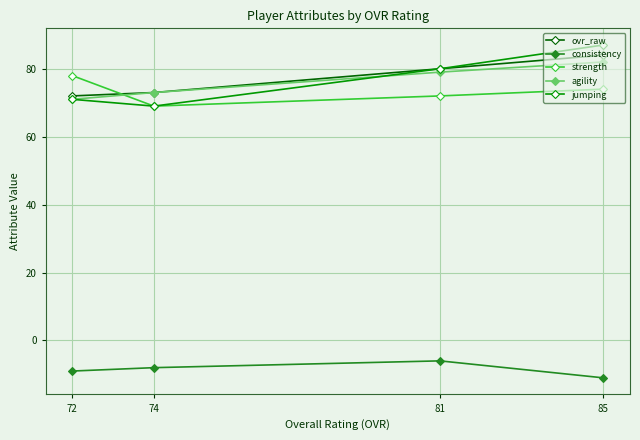

Reading left to right, list all the values displayed in this chart.

ovr_raw: 72=72	74=73	81=80	85=84
consistency: 72=-9	74=-8	81=-6	85=-11
strength: 72=78	74=69	81=72	85=74
agility: 72=71	74=73	81=79	85=82
jumping: 72=71	74=69	81=80	85=87